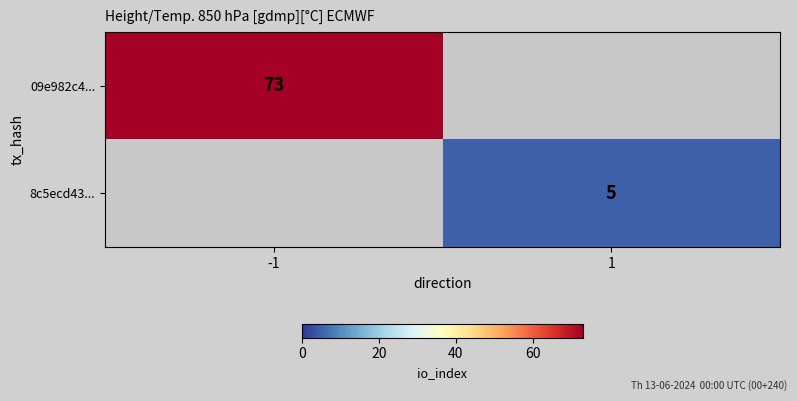

Is it true that 09e982c4... equals 22 at -1?

False